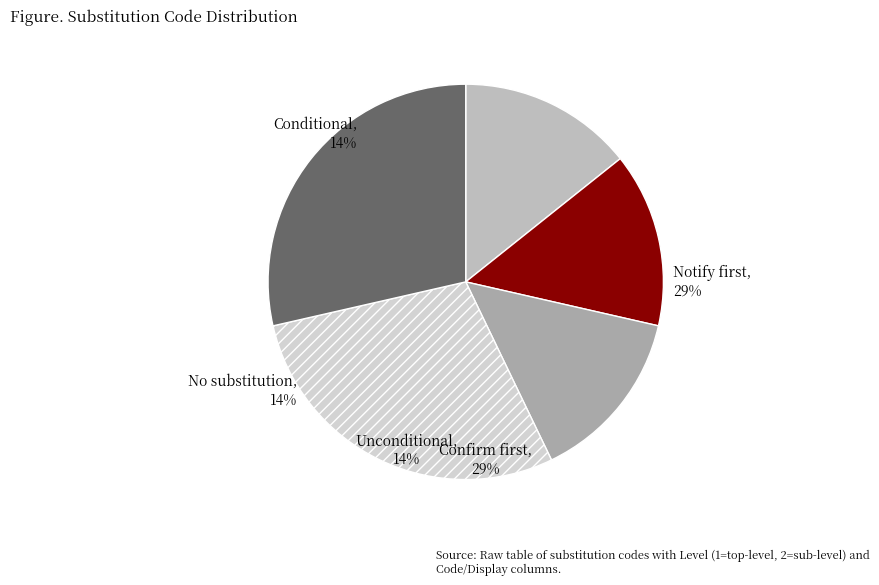

True or false: CONFIRM accounts for 18% of the total.

False